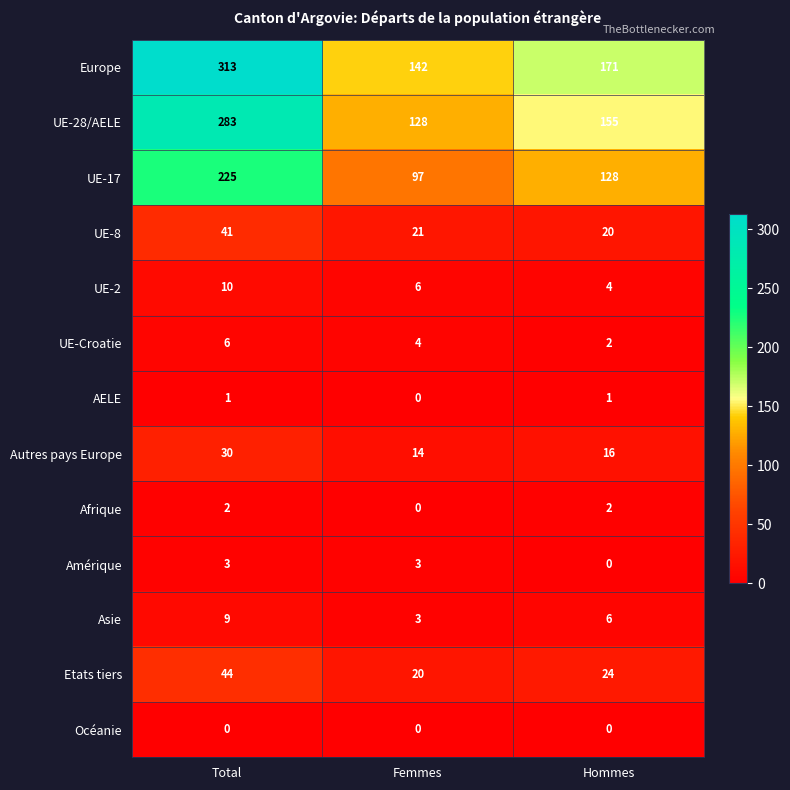

The value of UE-8 at Femmes is 30. True or false?

False